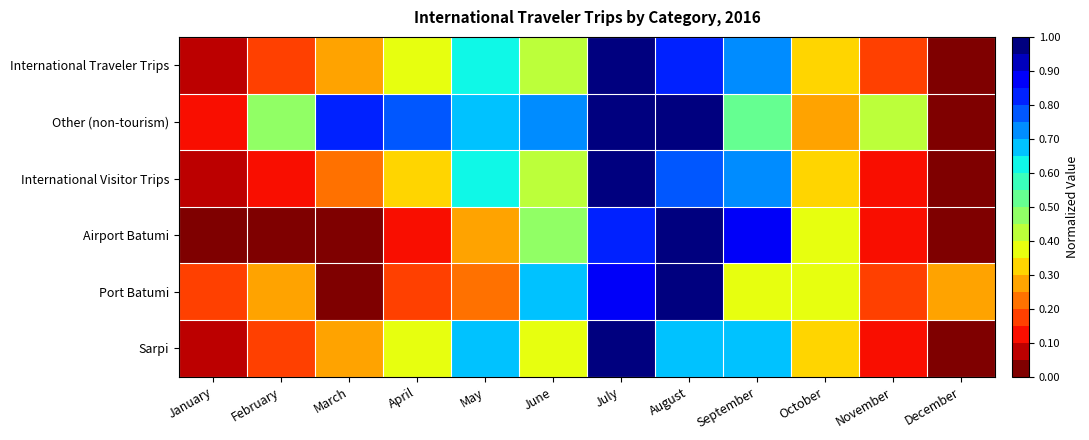

What is the difference between the highest and lowest values at October?

0.1